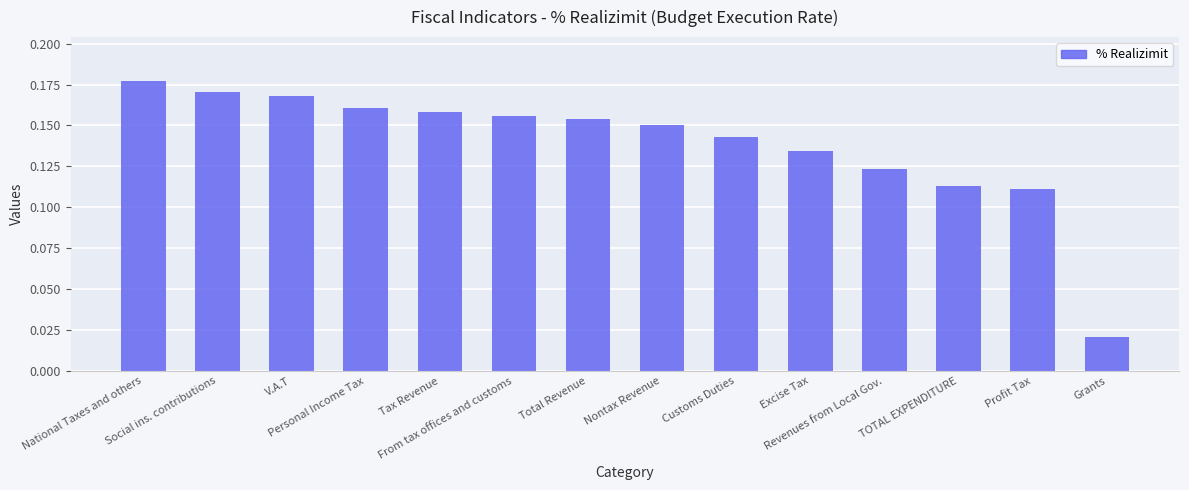

What is the sum of all values?

1.9